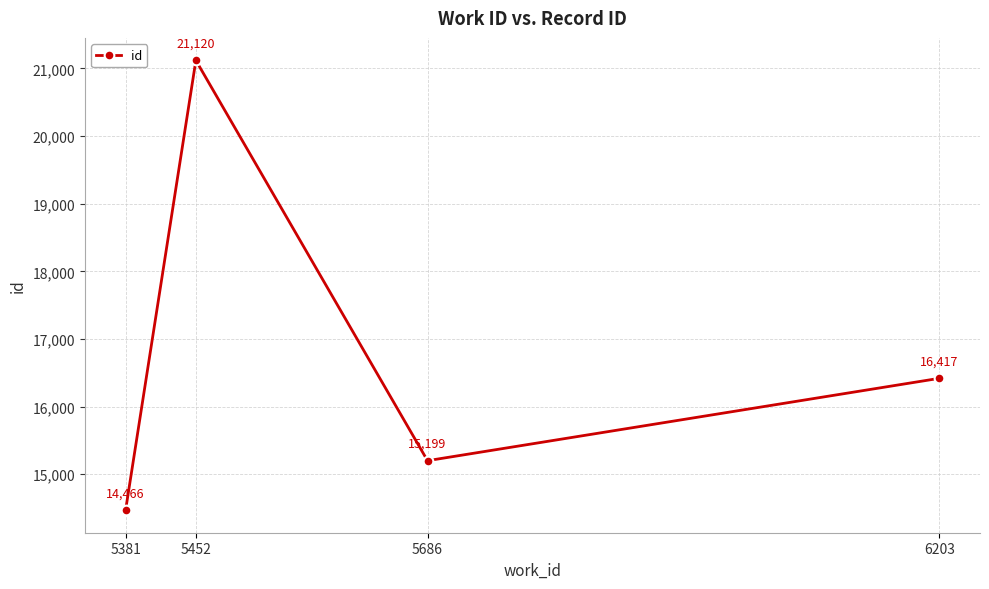

Rank the categories by value from lowest to highest.

5381, 5686, 6203, 5452